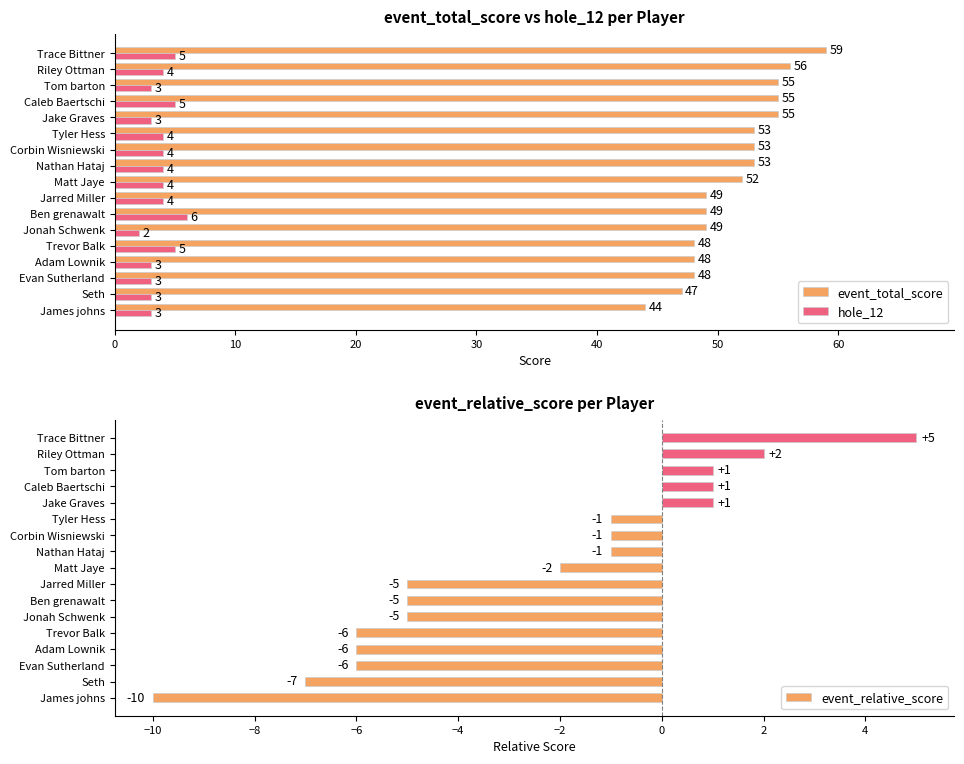

The value of event_relative_score at Trace Bittner is 5. True or false?

True